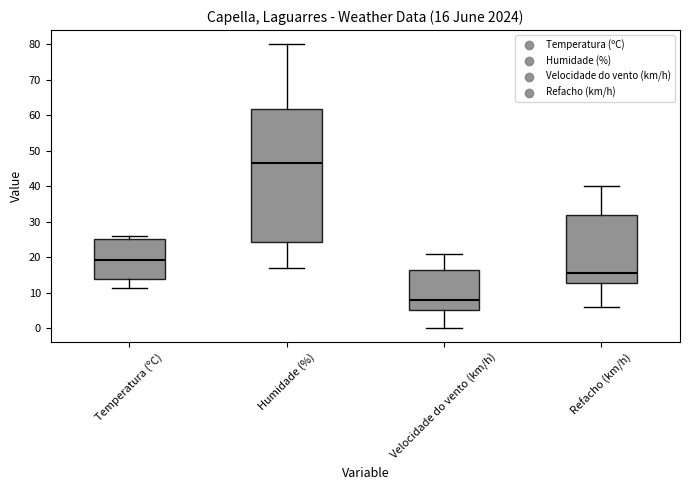

Which box is the tallest, from its lower edge to its upper edge?

Humidade (%)